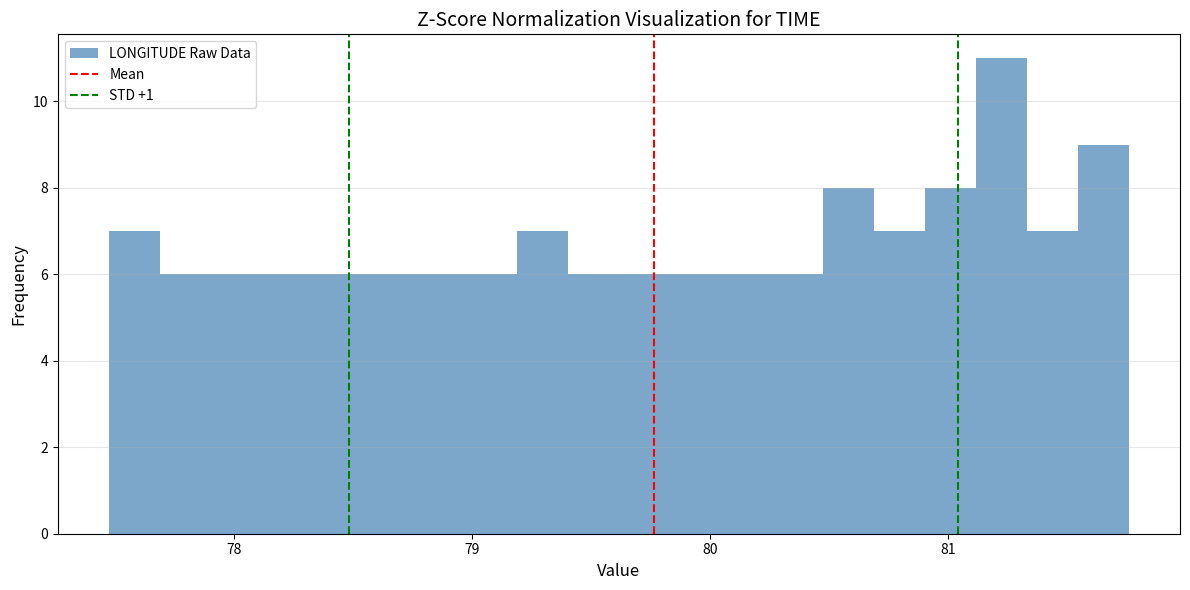

Read against the x-axis, roughly where is the centre of the tallest bar?

81.2